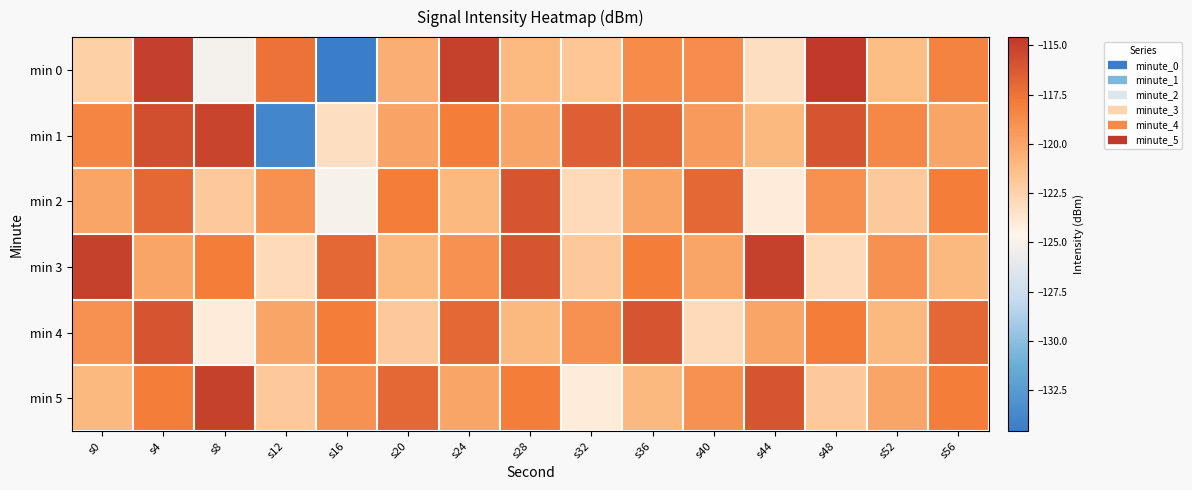

Rank the series by their maximum value, from lowest to highest.

min 2, min 4, min 1, min 3, min 5, min 0